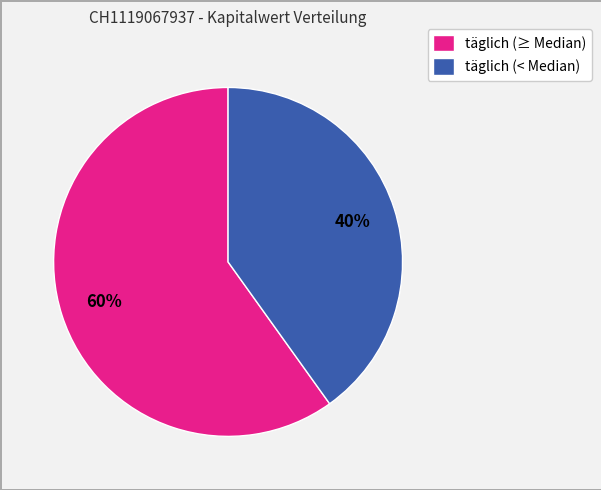

What is the smallest slice in the pie chart?

täglich (< Median)